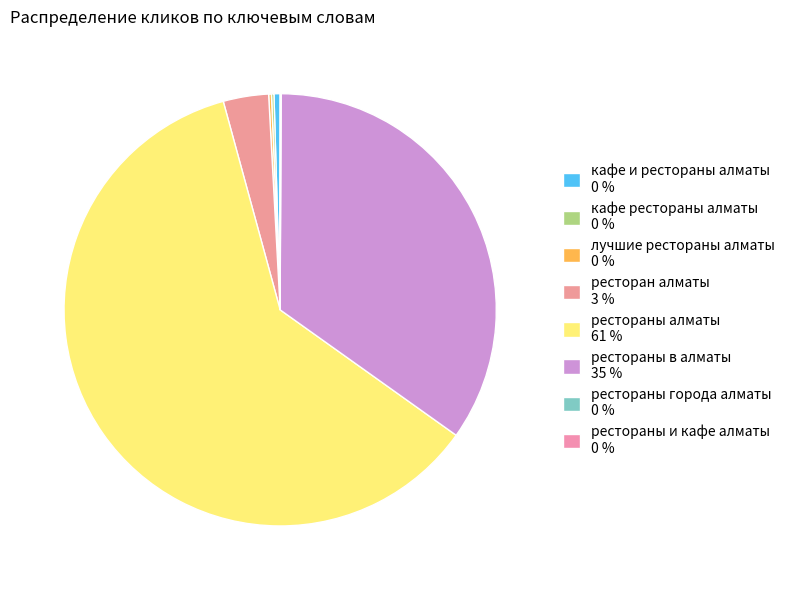

Between рестораны и кафе алматы and кафе и рестораны алматы, which is larger?

кафе и рестораны алматы